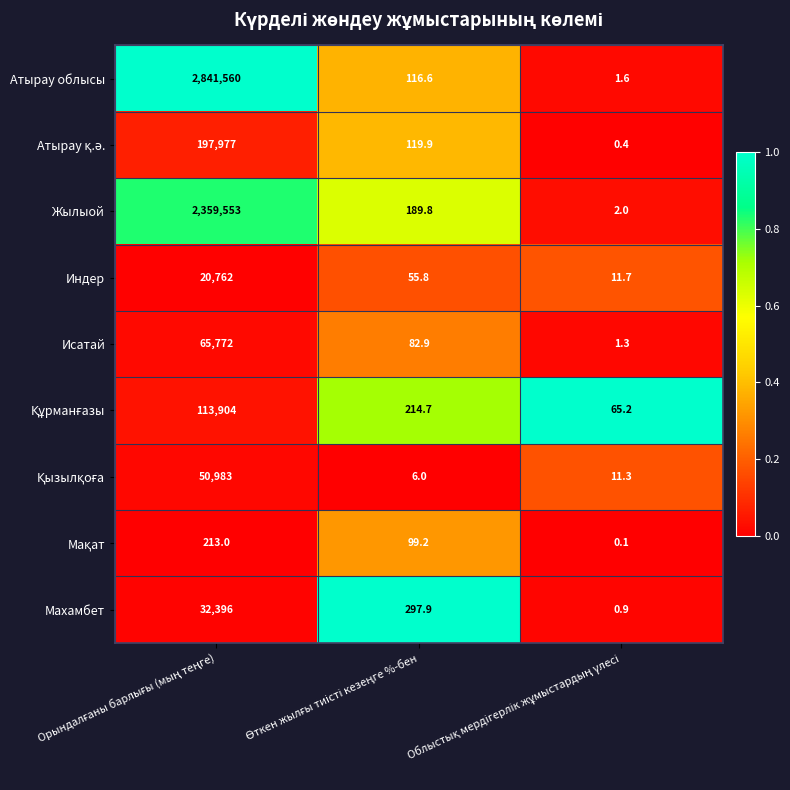

What is the highest value of the Жылыой series?

2359553.0